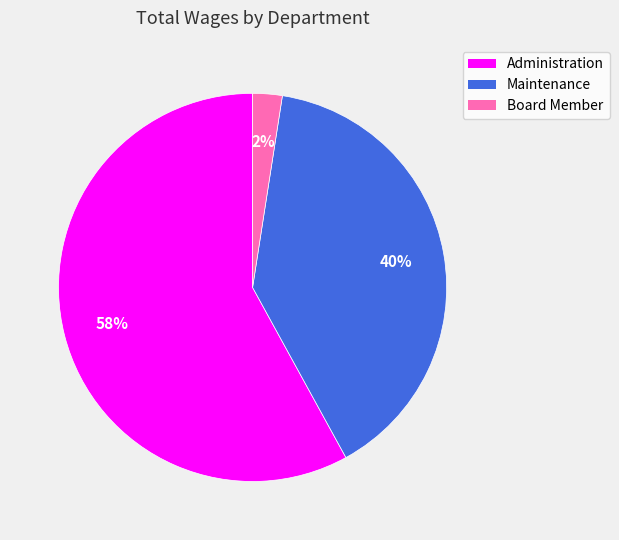

Rank the categories by value from highest to lowest.

Administration, Maintenance, Board Member